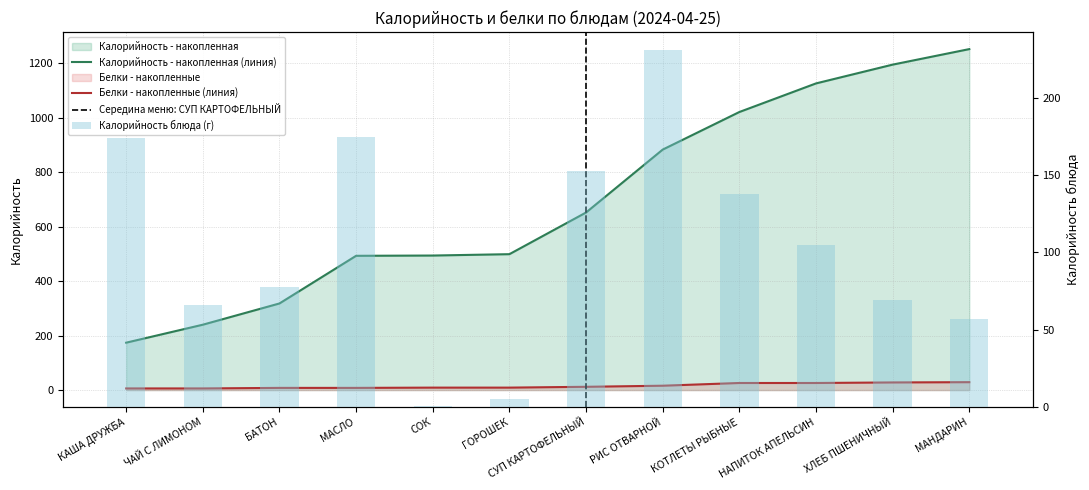

Reading left to right, extract all data points from this chart.

КАША ДРУЖБА=174	ЧАЙ С ЛИМОНОМ=66	БАТОН=78	МАСЛО=175	СОК=1	ГОРОШЕК=5	СУП КАРТОФЕЛЬНЫЙ=153	РИС ОТВАРНОЙ=231	КОТЛЕТЫ РЫБНЫЕ=138	НАПИТОК АПЕЛЬСИН=105	ХЛЕБ ПШЕНИЧНЫЙ=69	МАНДАРИН=57